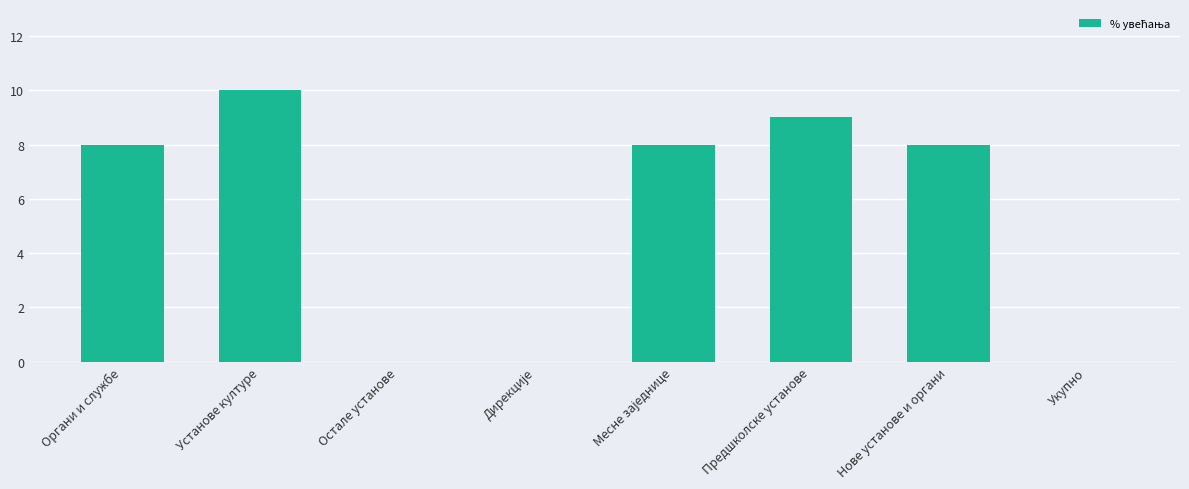

The chart shows a value of 6 at Установе културе. True or false?

False